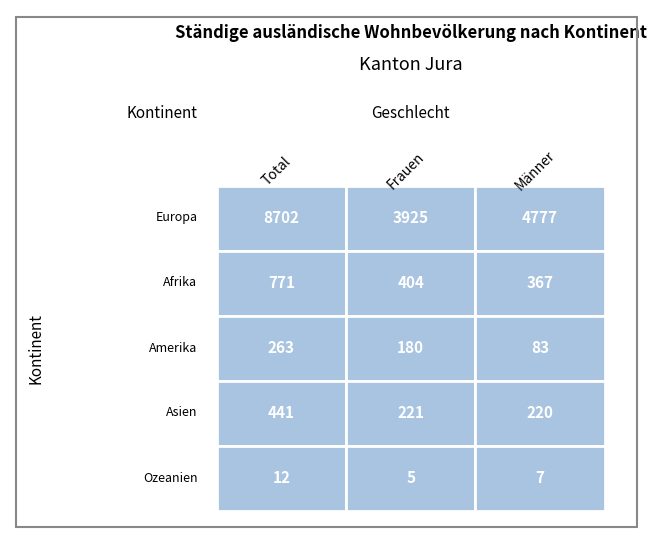

The value of Amerika at Frauen is 180. True or false?

True